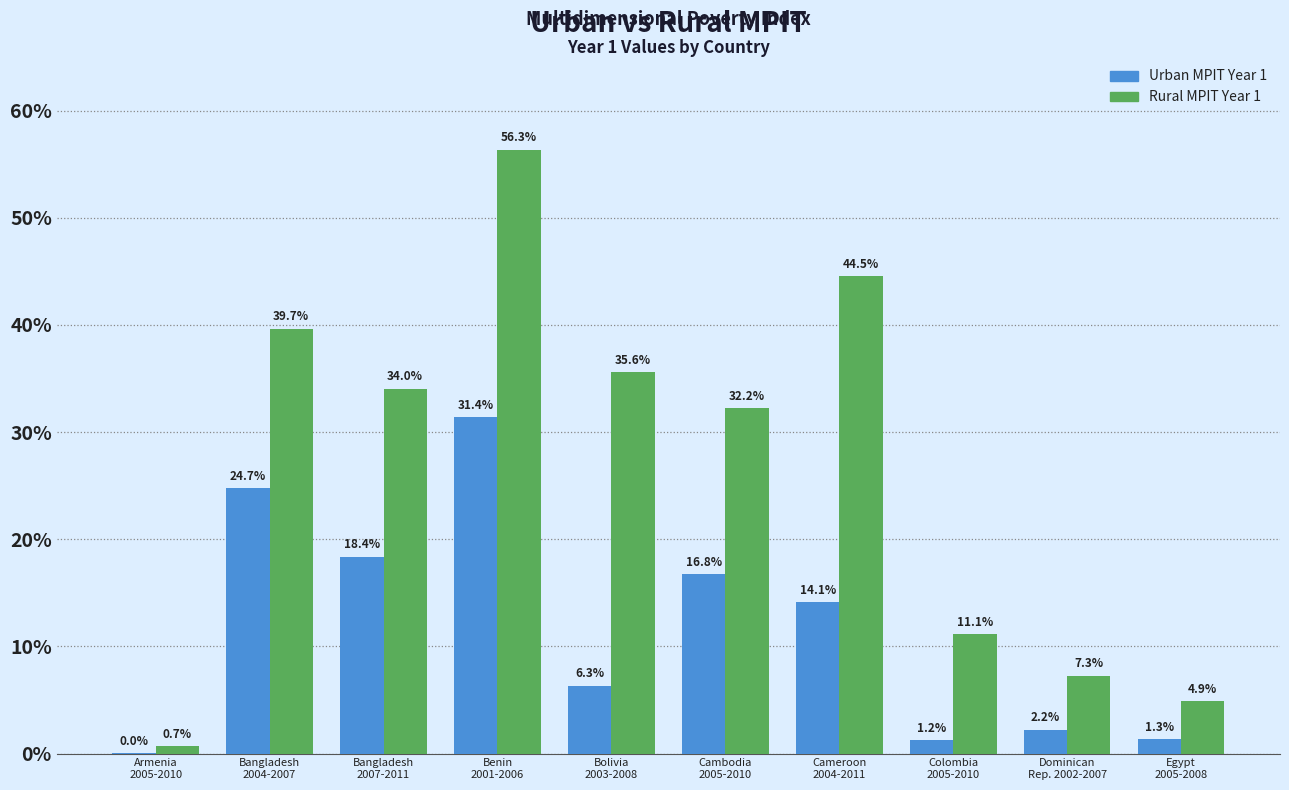

At Cambodia
2005-2010, list the series in order from largest to smallest.

Rural MPIT Year 1, Urban MPIT Year 1